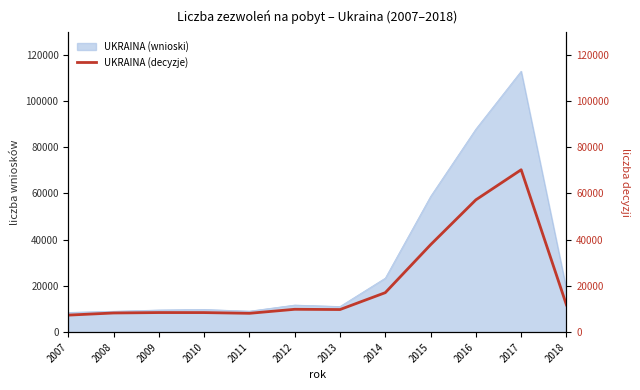

How many values exceed 9906?

5